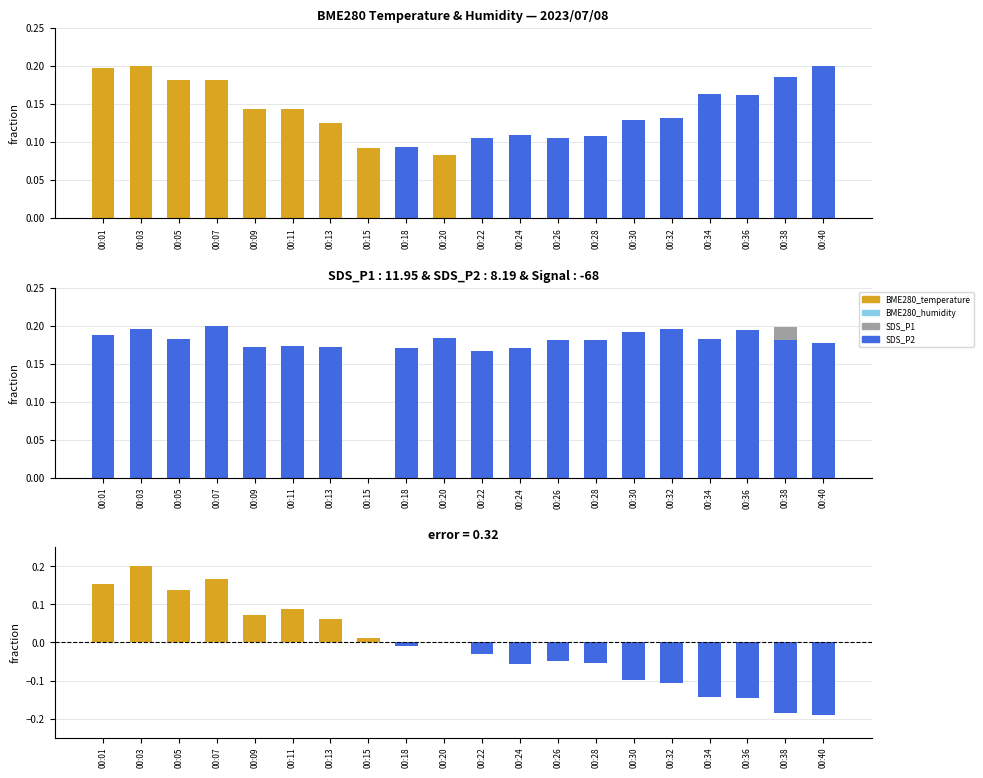

What is the maximum value shown in the chart?

0.2